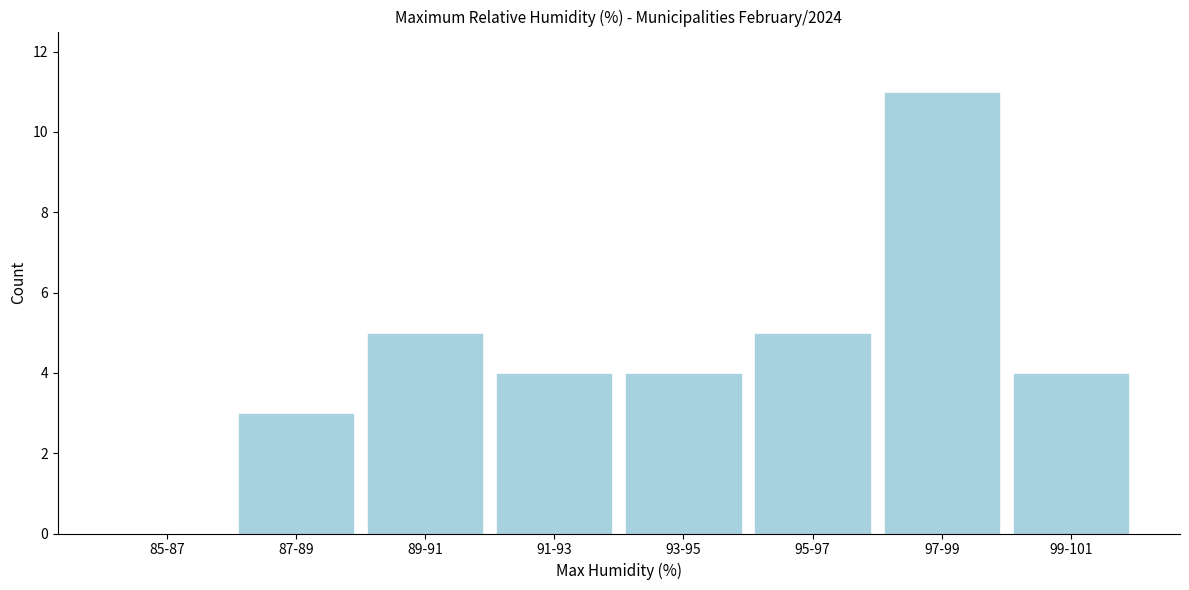

Reading right to left, list all the values displayed in this chart.

99-101=4	97-99=11	95-97=5	93-95=4	91-93=4	89-91=5	87-89=3	85-87=0